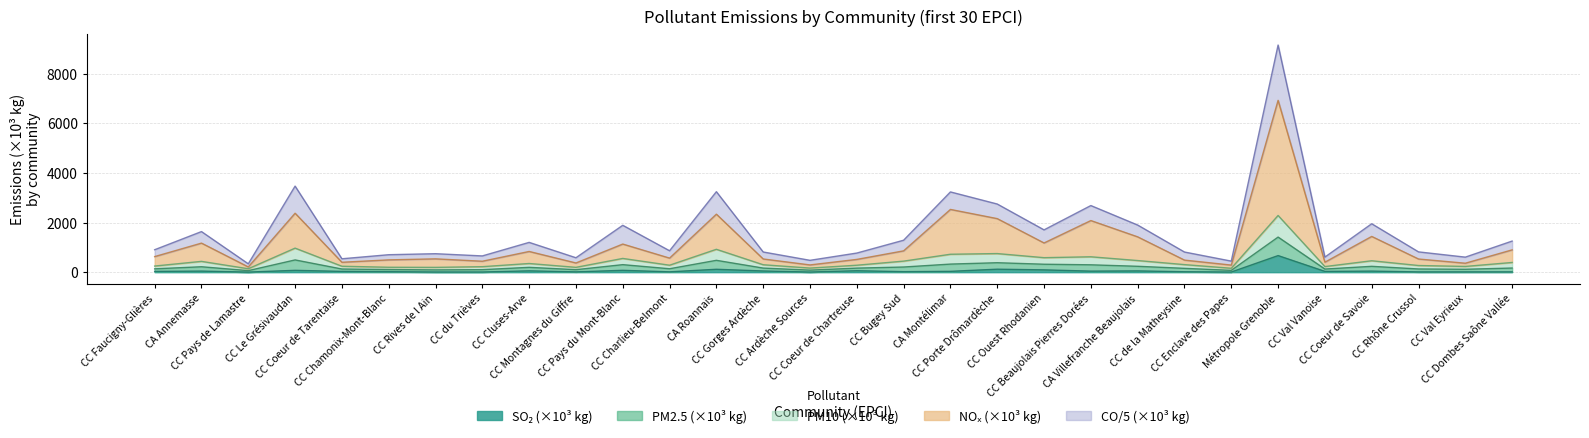

What is the spread (max minus min) of values at CC Coeur de Chartreuse?

711.2